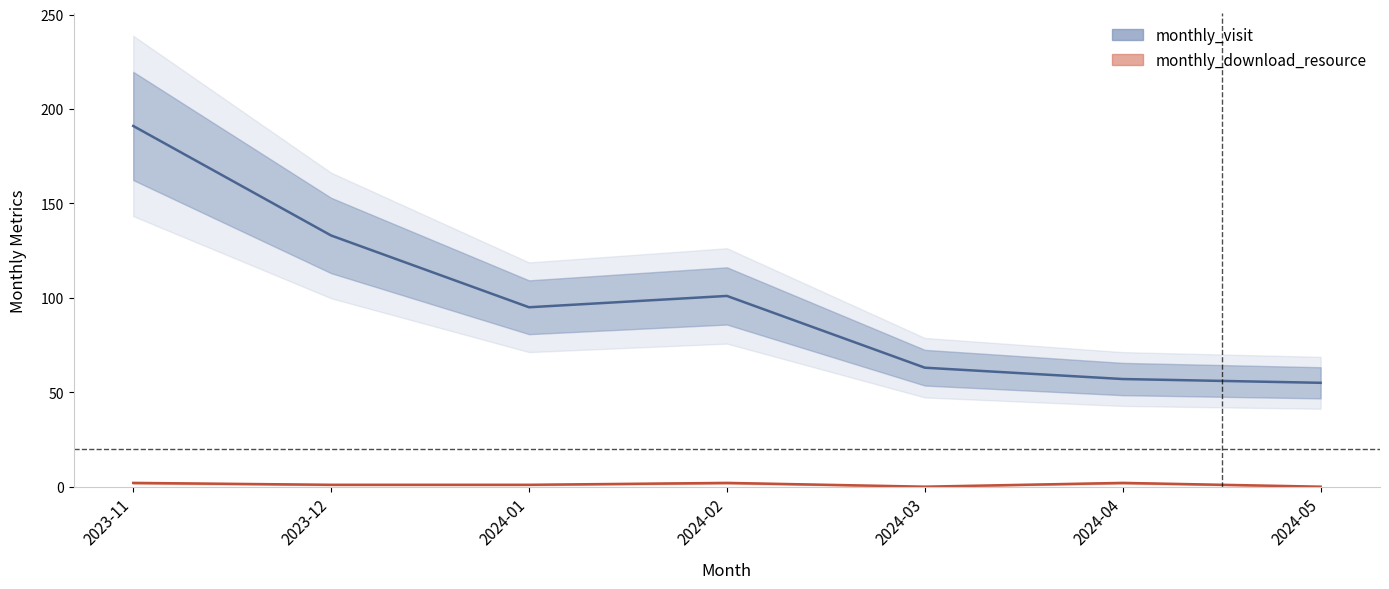

List the labels in order of monthly_download_resource value, largest first.

2023-11, 2024-02, 2024-04, 2023-12, 2024-01, 2024-03, 2024-05